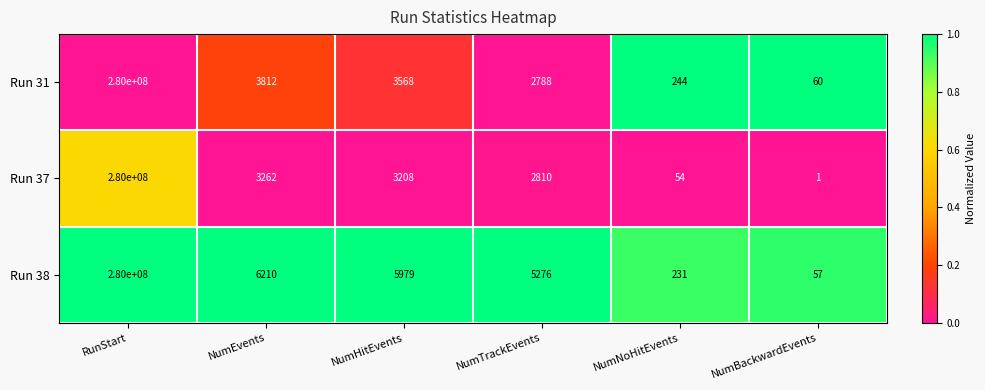

What is the difference between the second highest and second lowest values in the Run 31 series?

3568